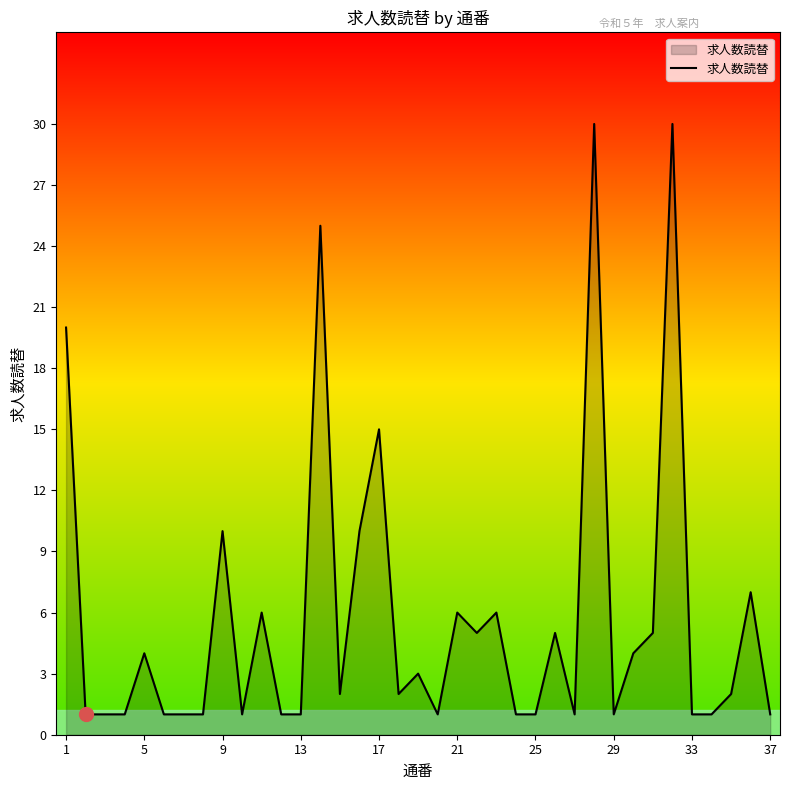

Reading left to right, transcribe all the data shown in this chart.

20	1	1	1	4	1	1	1	10	1	6	1	1	25	2	10	15	2	3	1	6	5	6	1	1	5	1	30	1	4	5	30	1	1	2	7	1